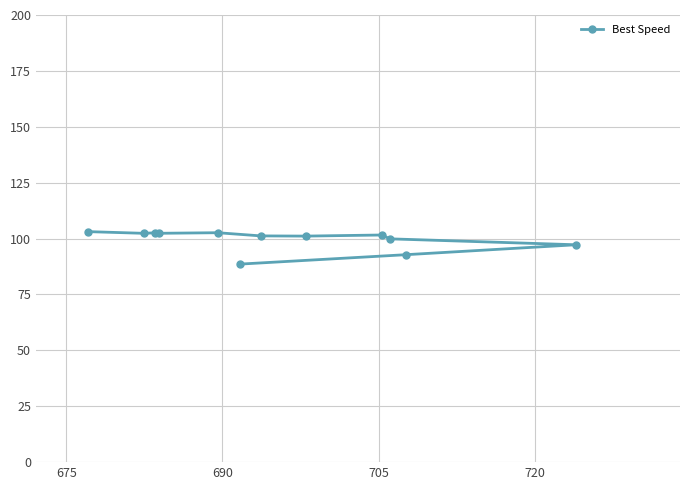

Reading left to right, transcribe all the data shown in this chart.

103.1	102.3	102.6	102.4	102.6	101.2	101.1	101.6	99.9	97.2	92.8	88.6